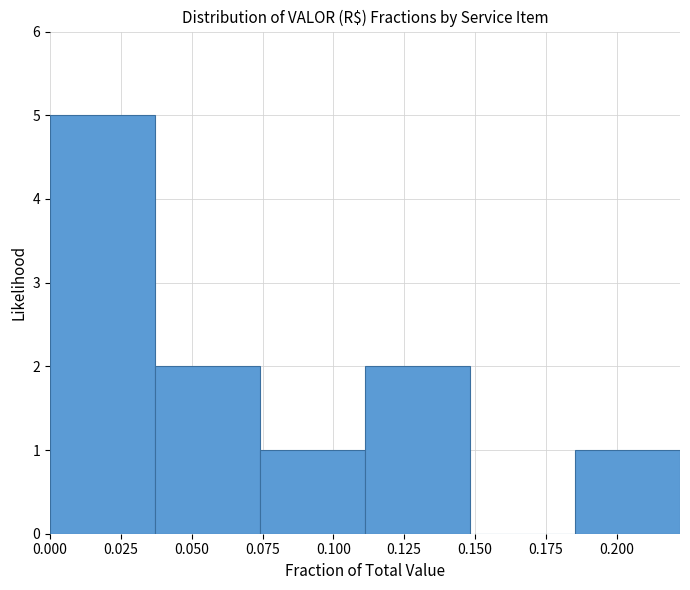

Which range on the x-axis has the tallest bar?

0.000 to 0.035